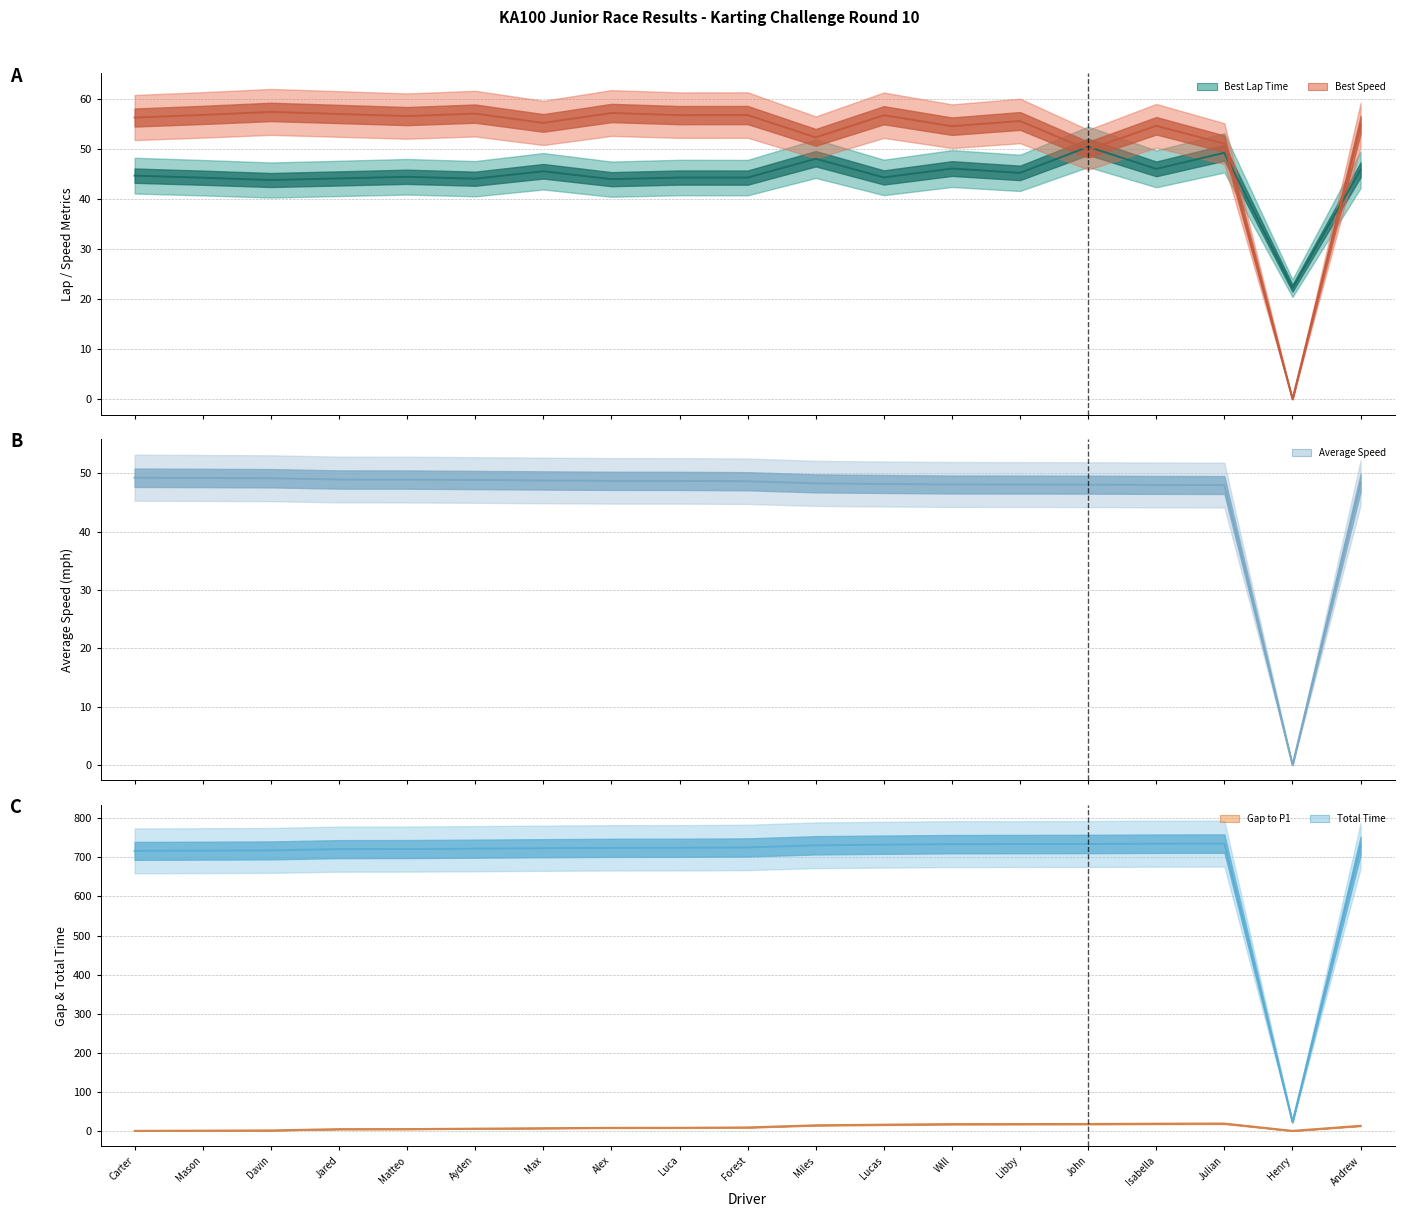

True or false: Best Speed (center) and Total Time (center) cross at least once.

False